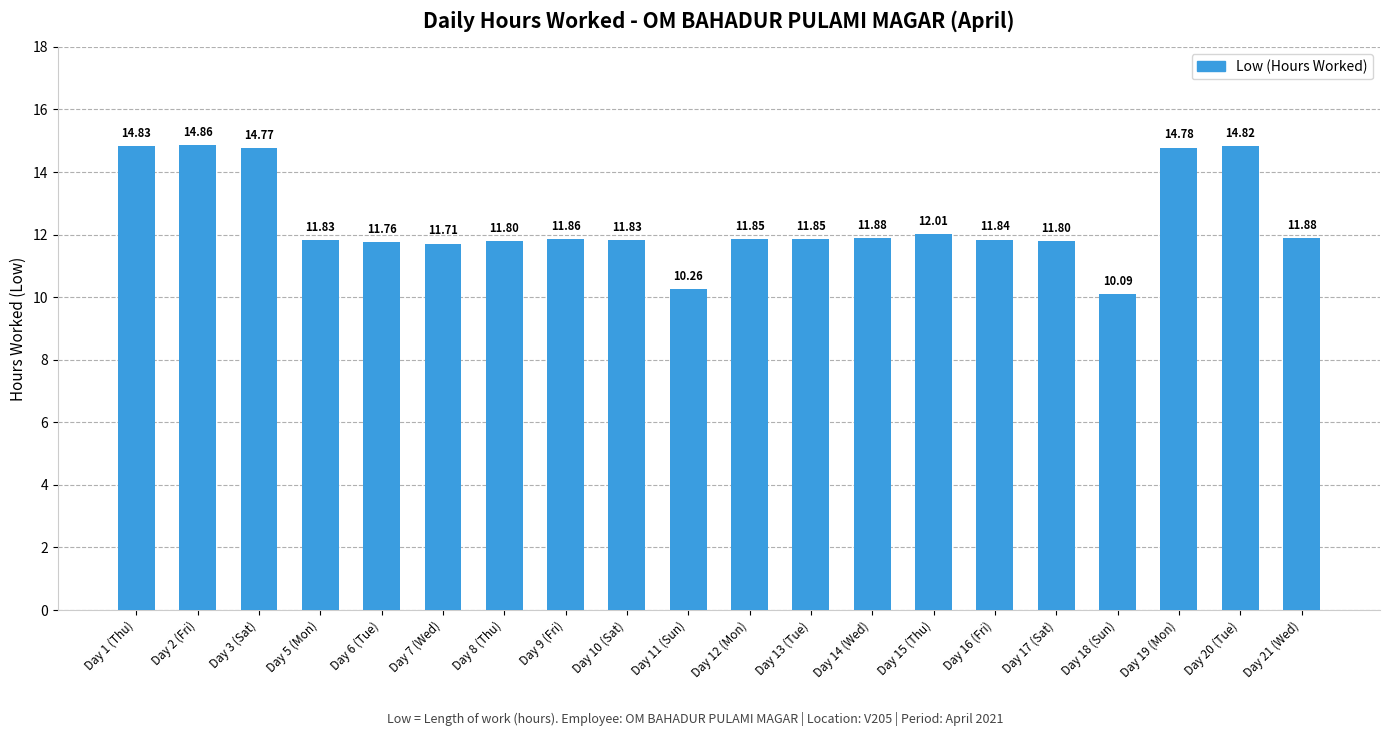

What is the average value?

12.4